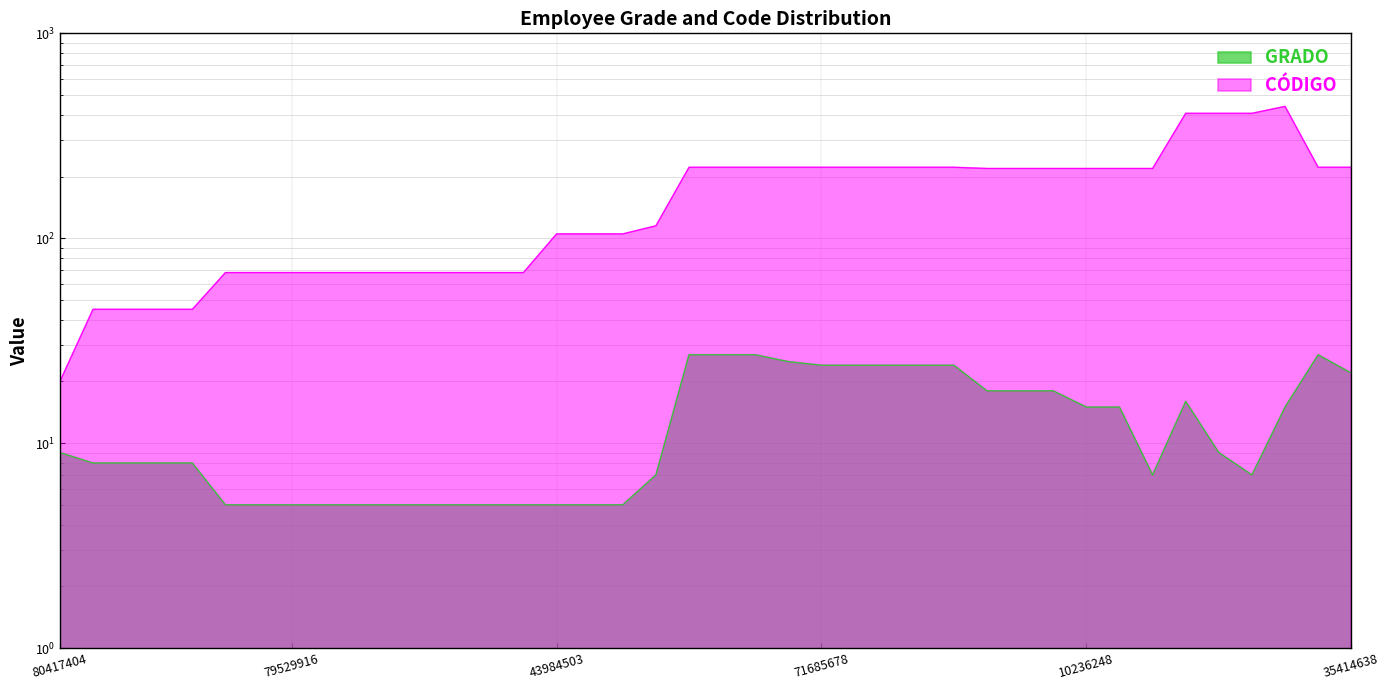

Between 52309101 and 51736627, which series saw the biggest shift?

CÓDIGO